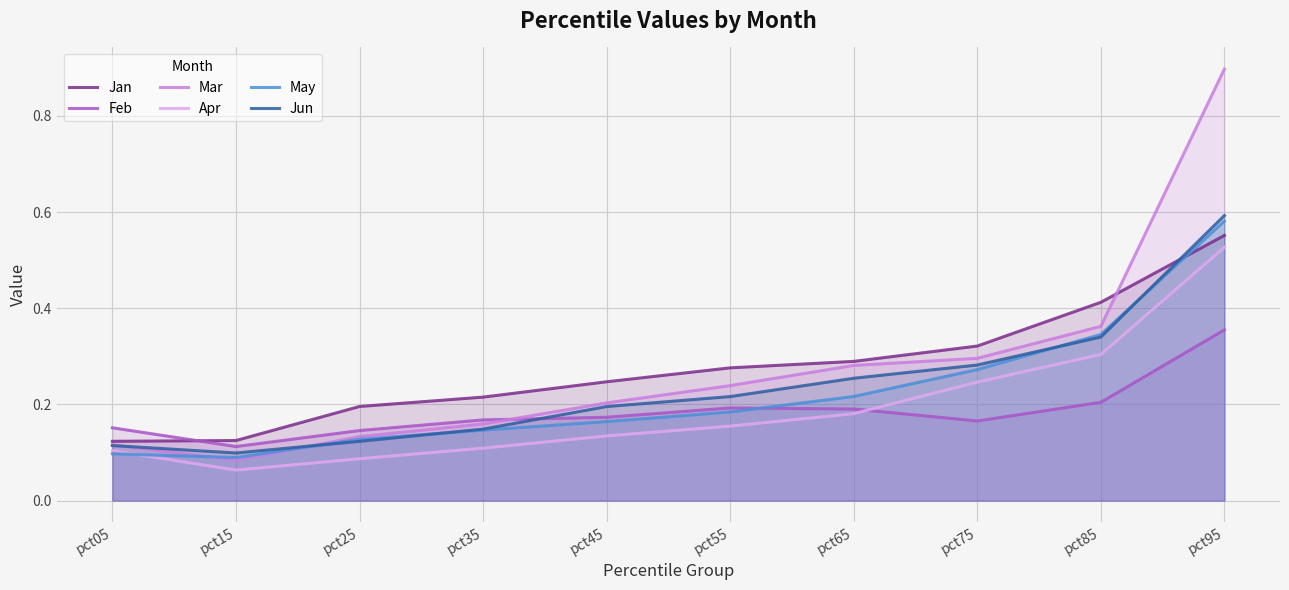

Which series ends up on top after the final intersection of Jun and Jan?

Jun